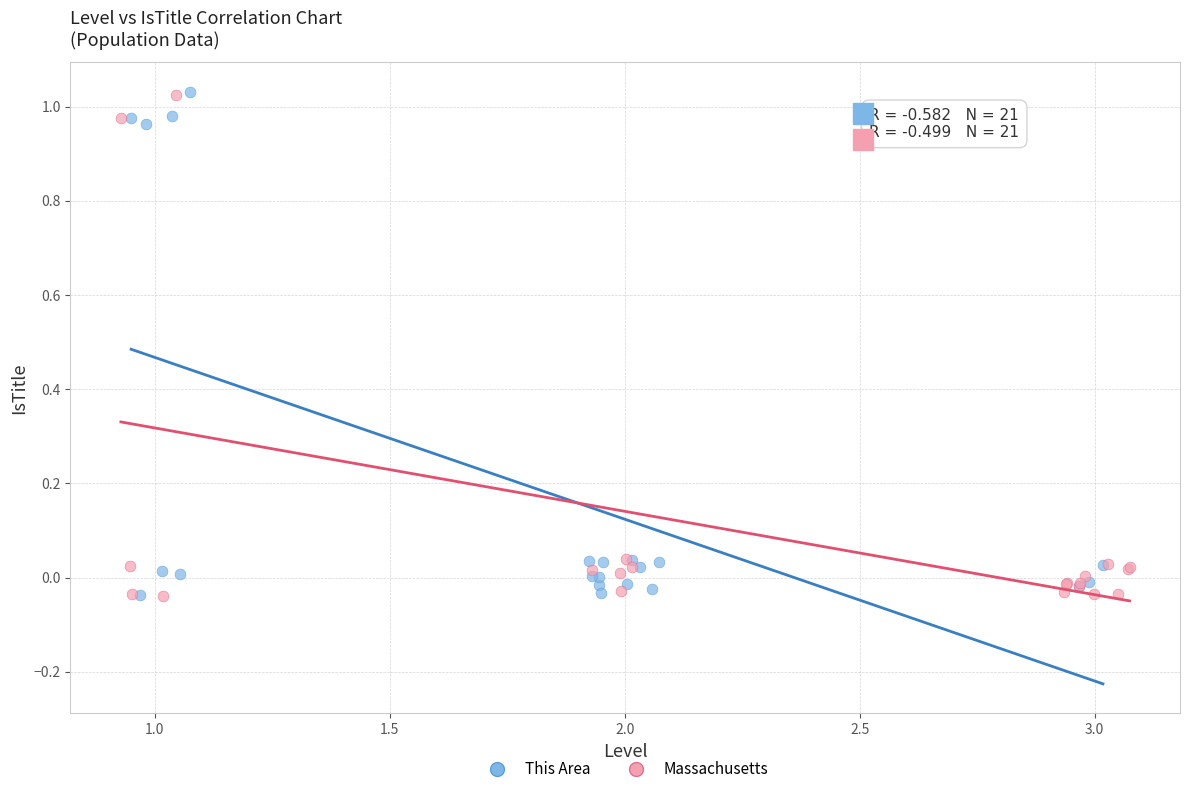

What are all the series names shown in the legend?

This Area, Massachusetts